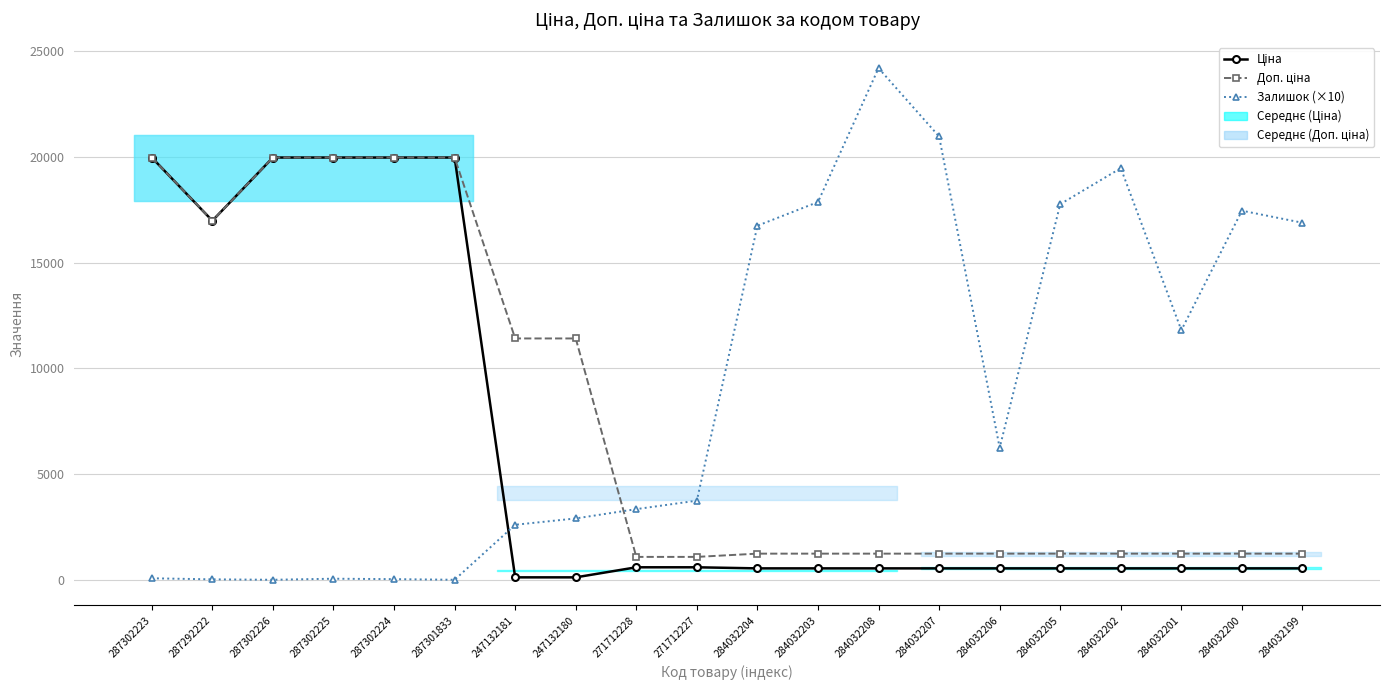

Which category has the lowest value in the Доп. ціна series?

271712228